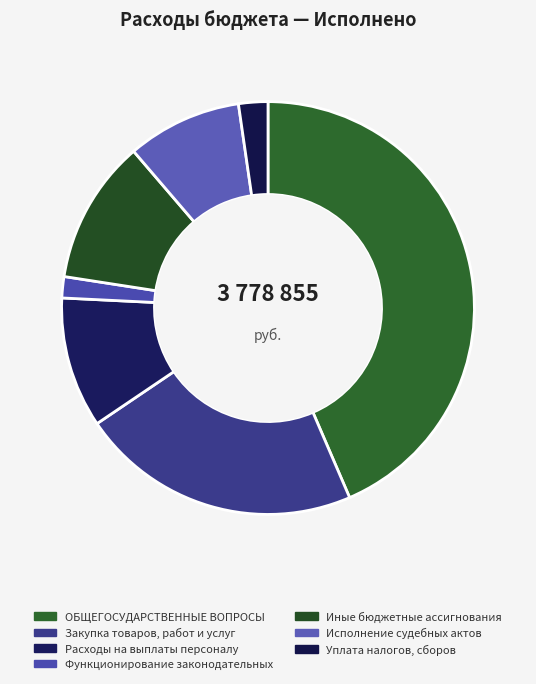

Does Функционирование законодательных account for over 50% of the chart?

No